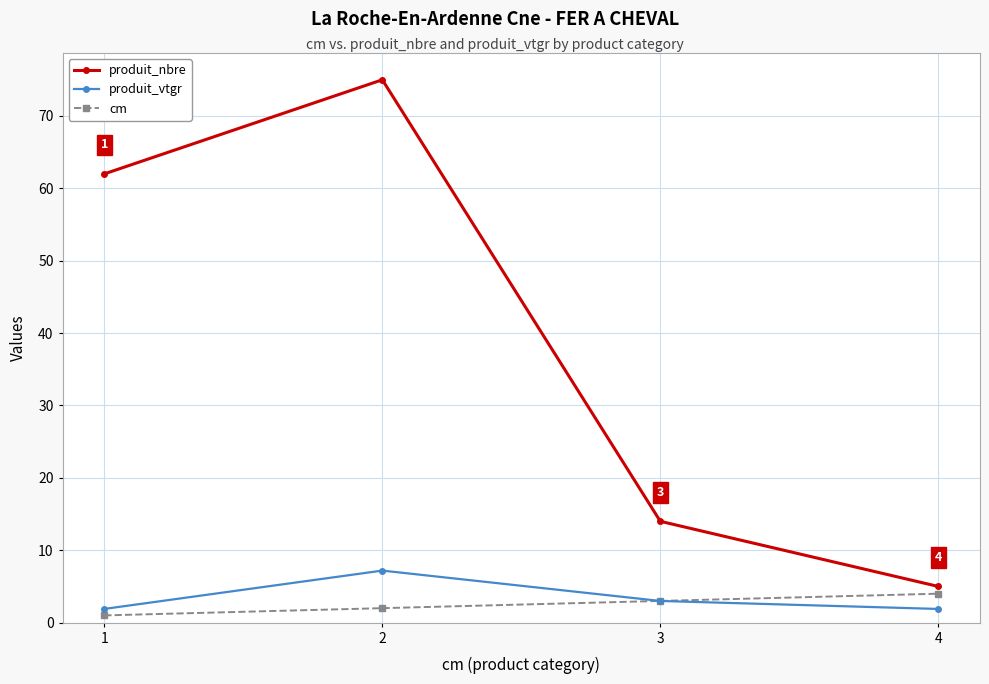

Reading left to right, extract all data points from this chart.

produit_nbre: 62.0	75.0	14.0	5.0
produit_vtgr: 1.9	7.2	3.0	1.9
cm: 1.0	2.0	3.0	4.0